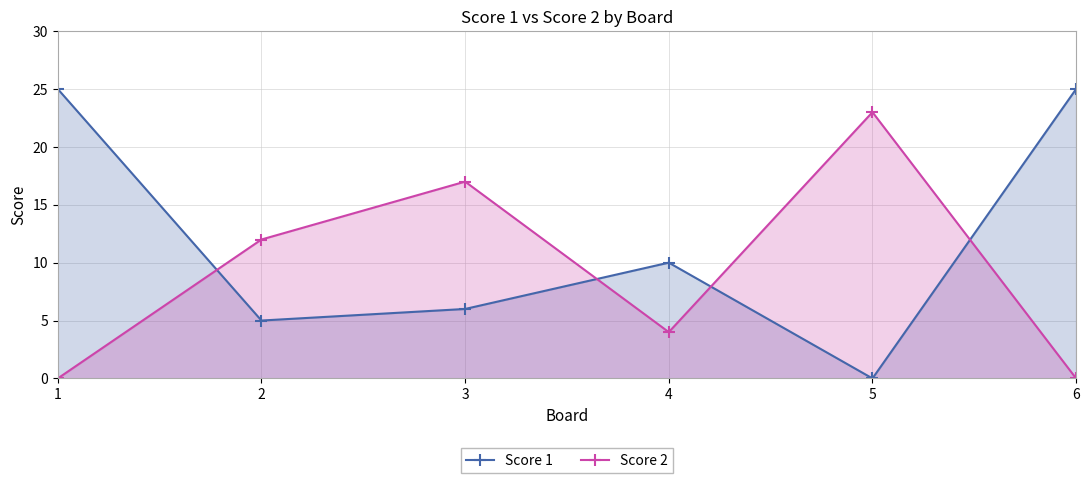

Which series ends up on top after the final intersection of Score 1 and Score 2?

Score 1